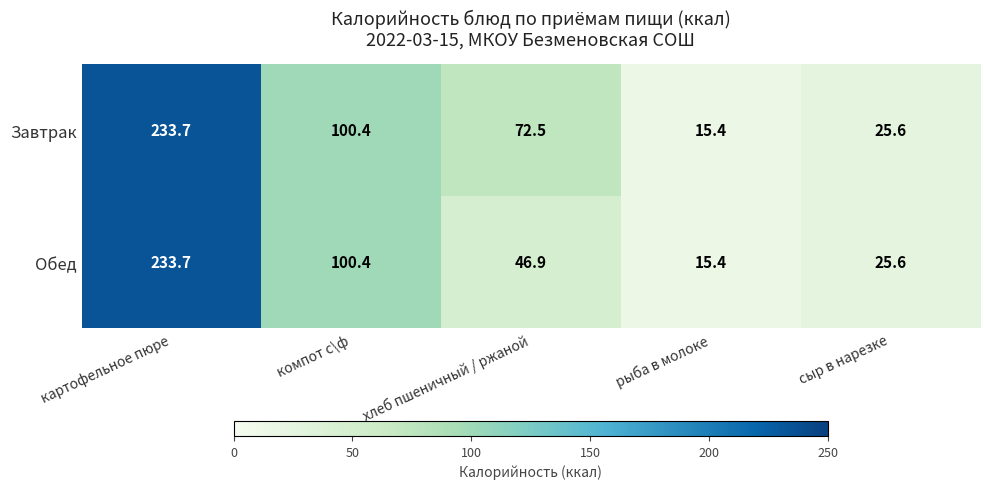

At how many categories does at least one series exceed 183?

1